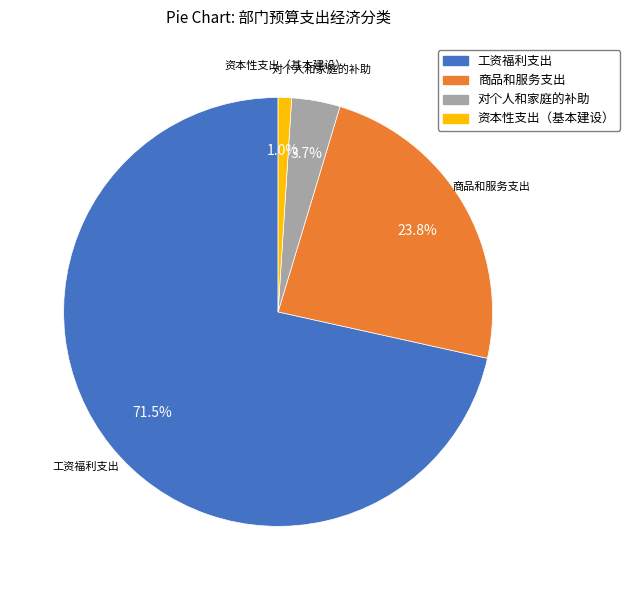

Which category has the smallest portion of the pie?

资本性支出（基本建设）